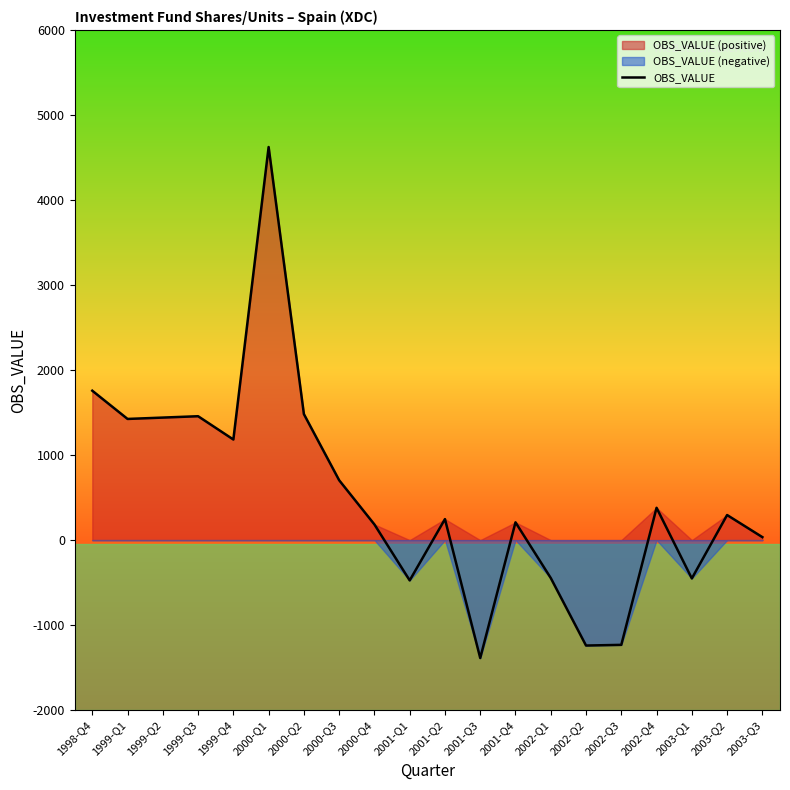

List the labels in order of value, largest first.

2000-Q1, 1998-Q4, 2000-Q2, 1999-Q3, 1999-Q2, 1999-Q1, 1999-Q4, 2000-Q3, 2002-Q4, 2003-Q2, 2001-Q2, 2001-Q4, 2000-Q4, 2003-Q3, 2002-Q1, 2003-Q1, 2001-Q1, 2002-Q3, 2002-Q2, 2001-Q3